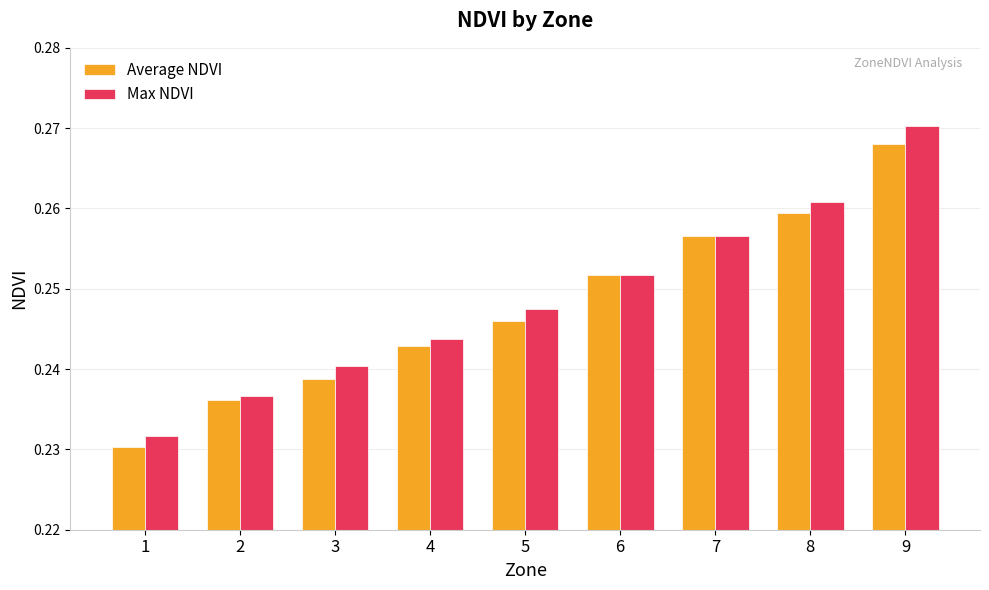

List the series in order of their peak value, lowest first.

Average NDVI, Max NDVI